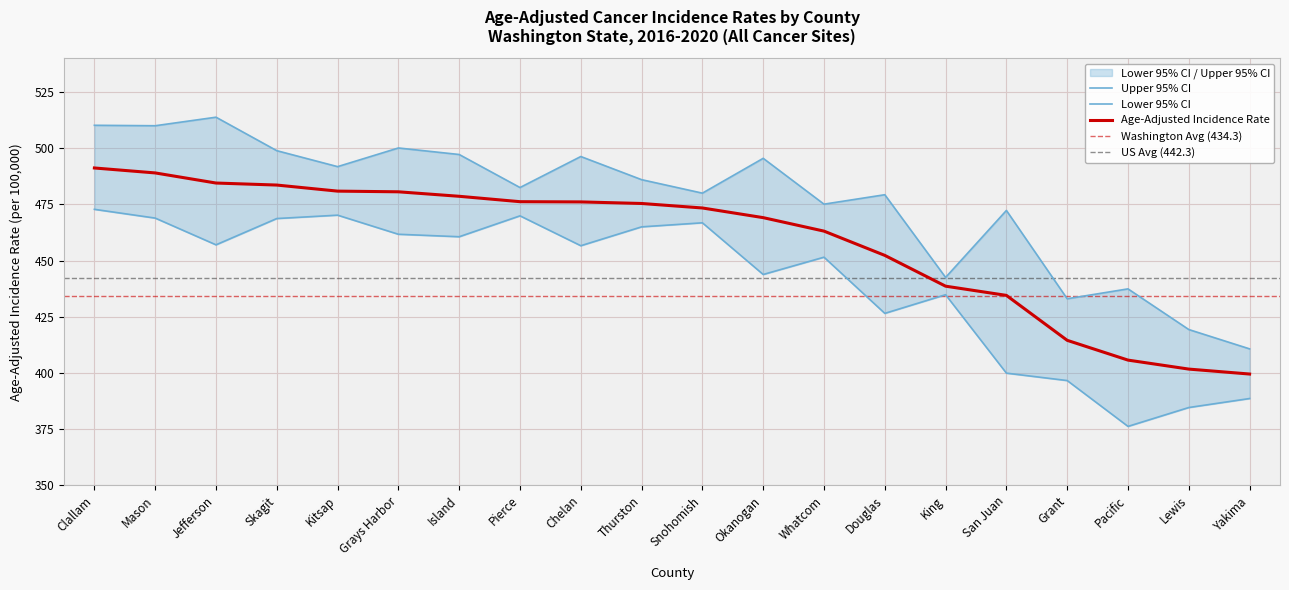

Where does the Upper 95% CI series first go above 486?

Clallam